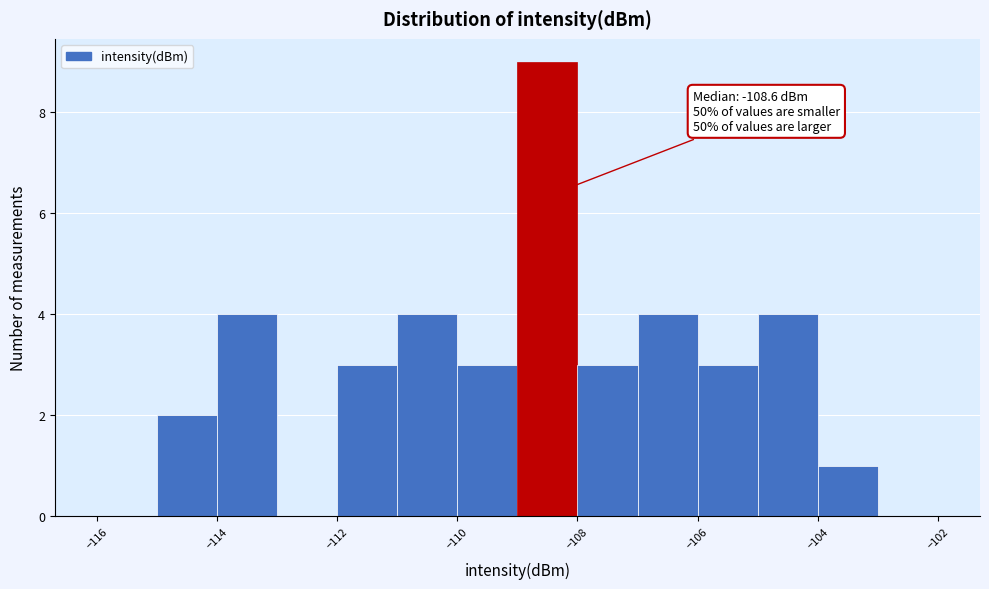

Over which range of the x-axis is the bar tallest?

-109 to -108